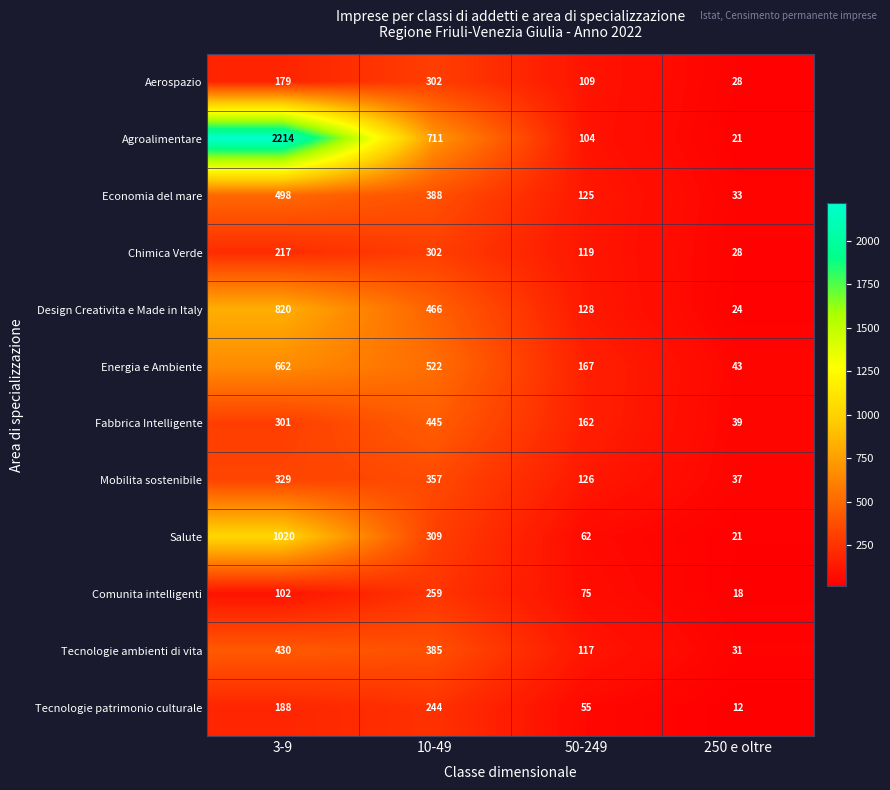

Is it true that Energia e Ambiente equals 11 at 250 e oltre?

False